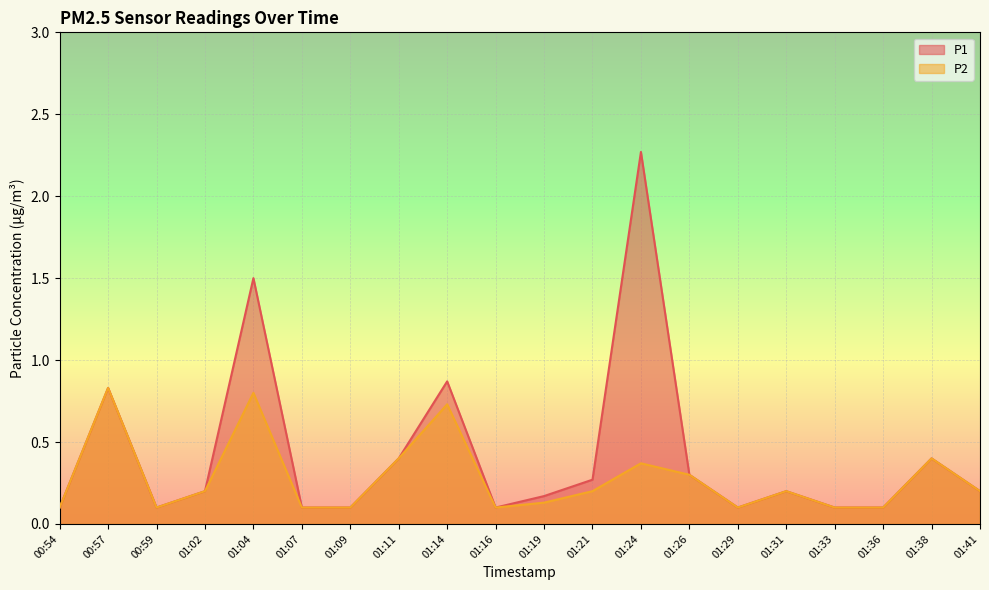

What is the sum of all P2 values?

5.6